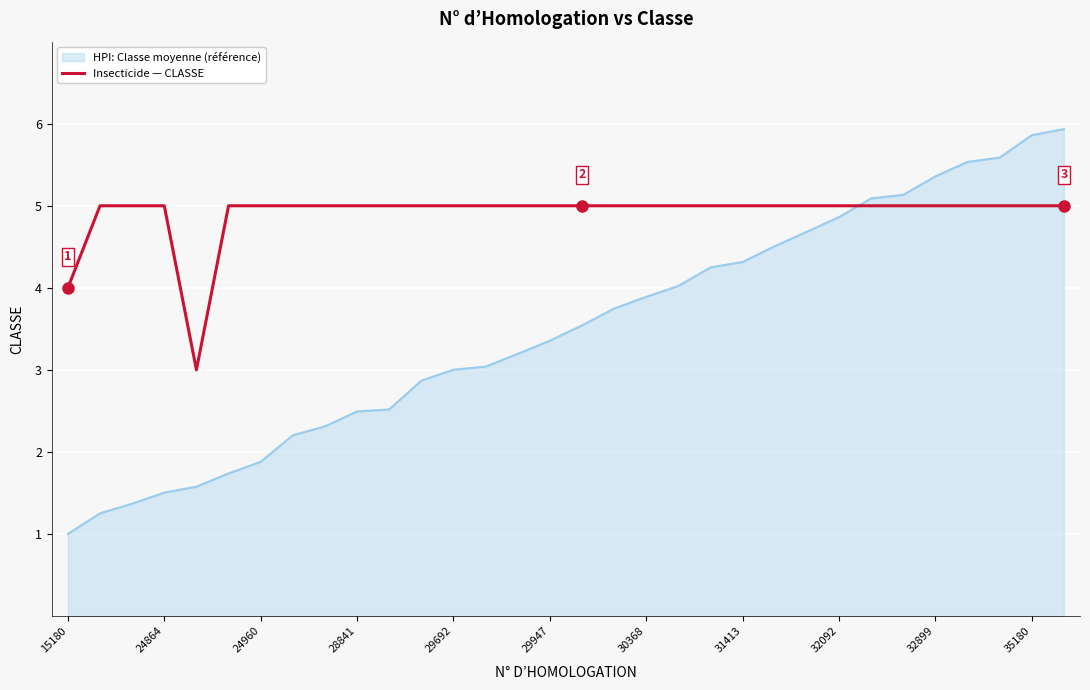

True or false: Insecticide — CLASSE and HPI: Classe moyenne (référence) cross at least once.

True